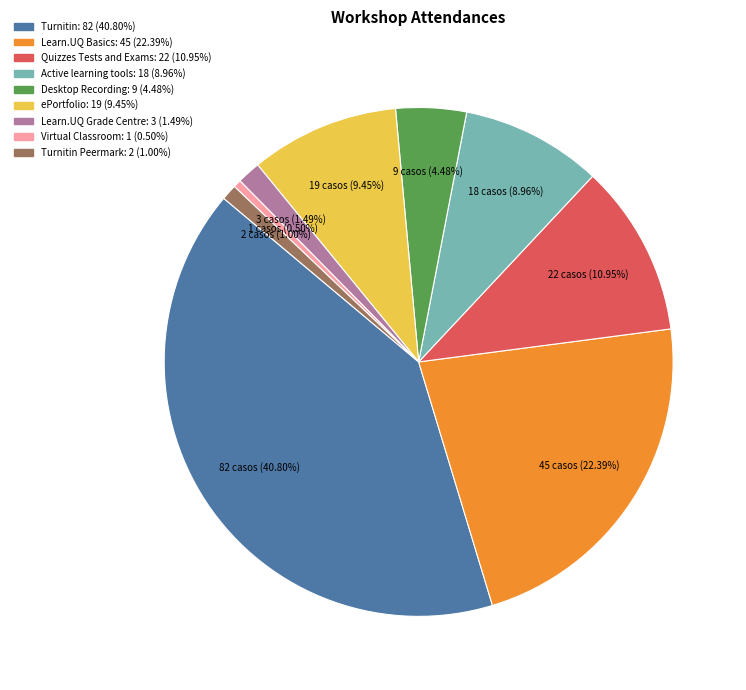

Is there a majority slice in this chart?

No